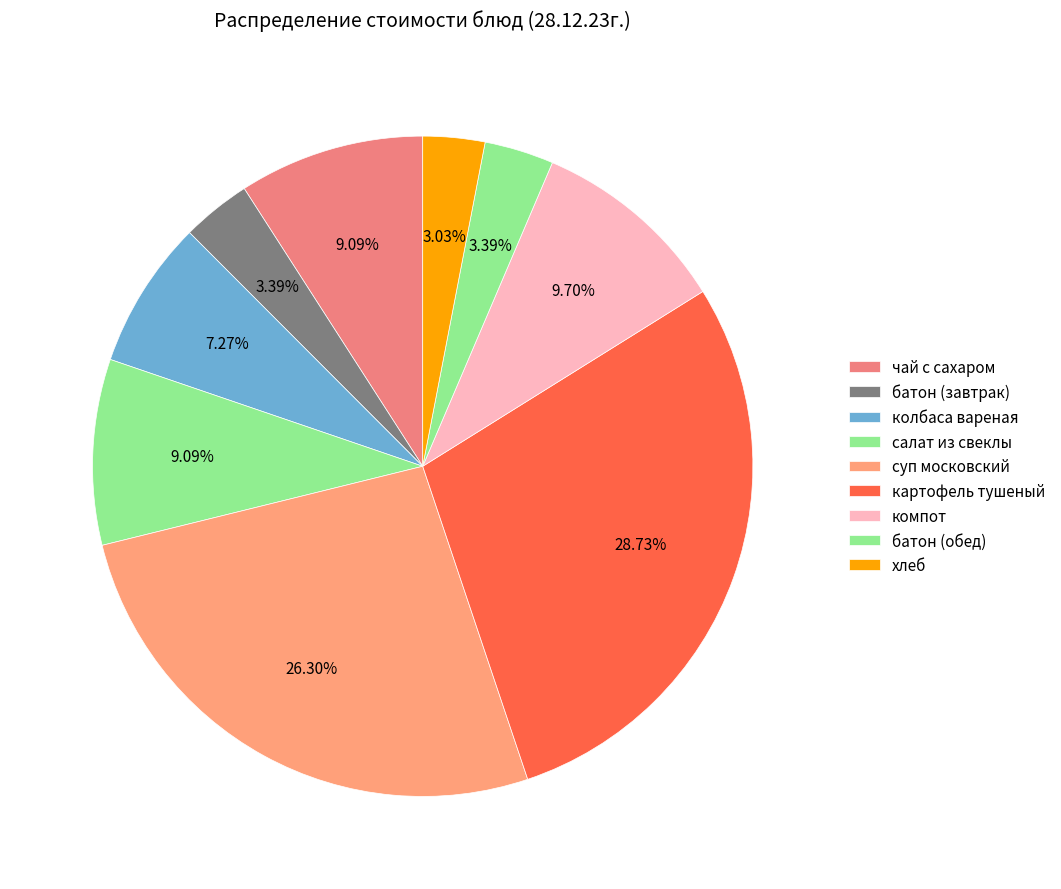

What percentage is the батон (обед) slice, to the nearest percent?

3%